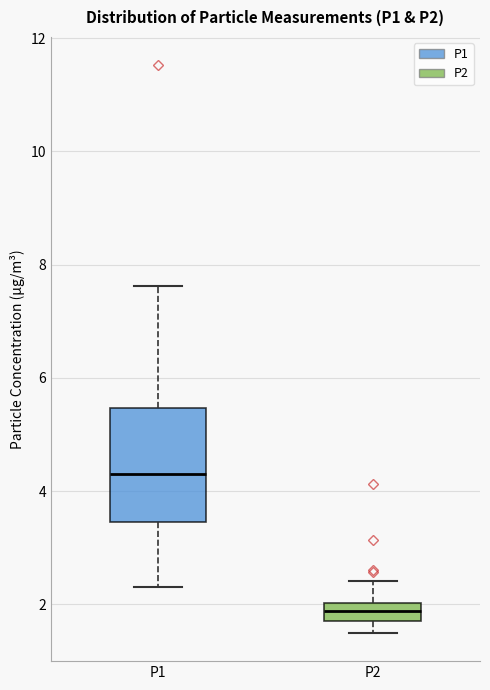

Where is the upper edge of the box for P1 on the y-axis? The values are not printed on the chart, so give them approximately, as read against the axis.

5.4